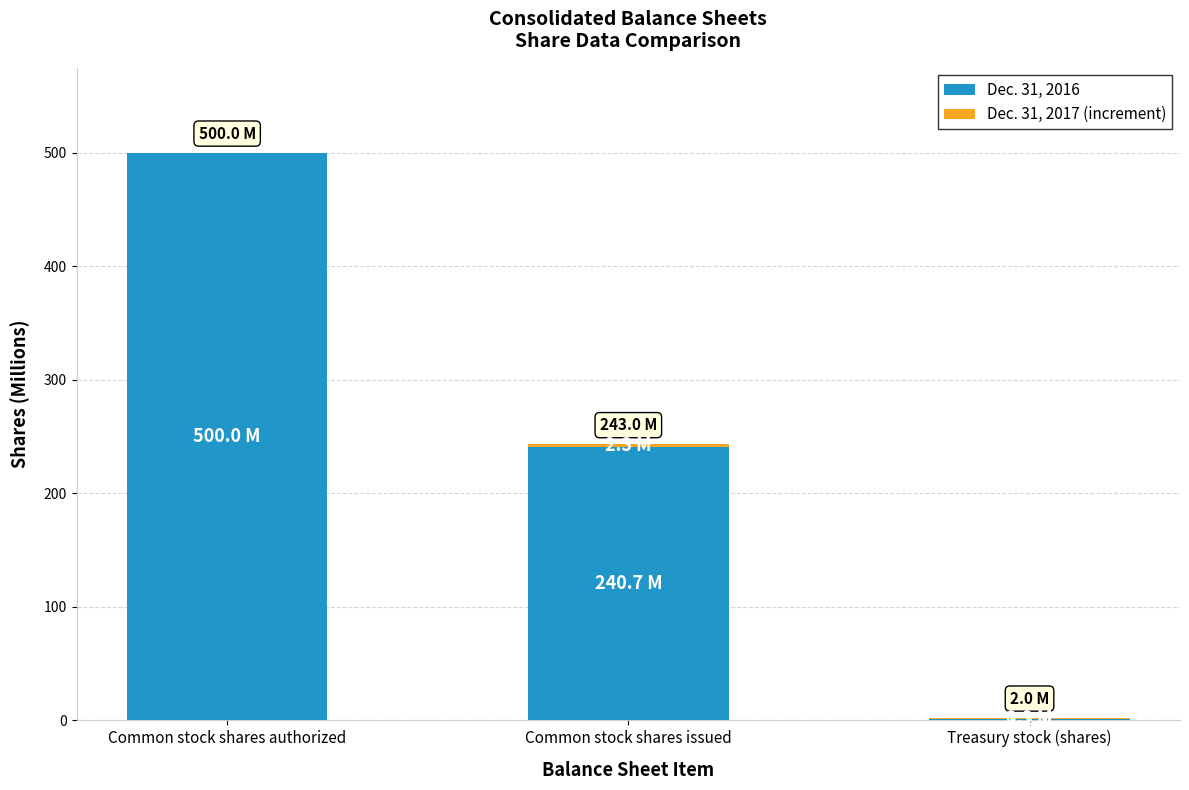

What is the sum of all Dec. 31, 2016 values?

741.8